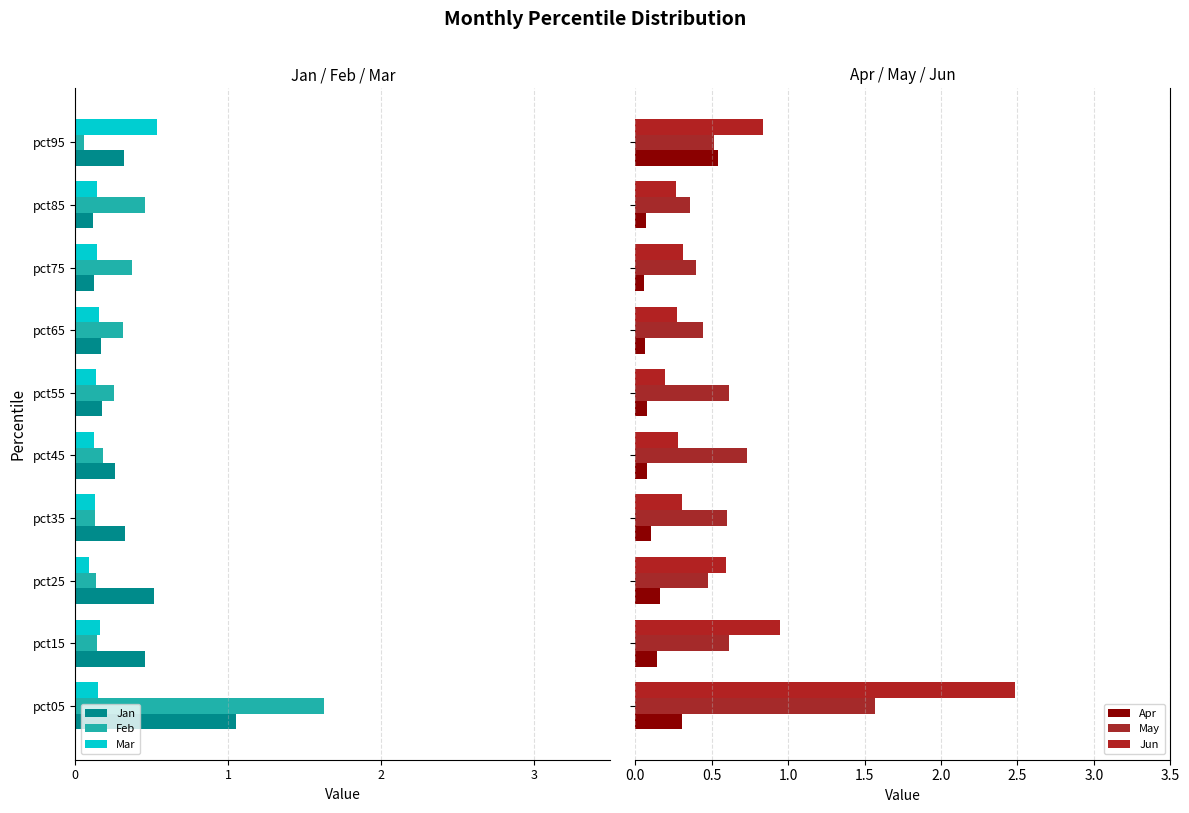

The value of Jun at pct65 is 0.3. True or false?

True